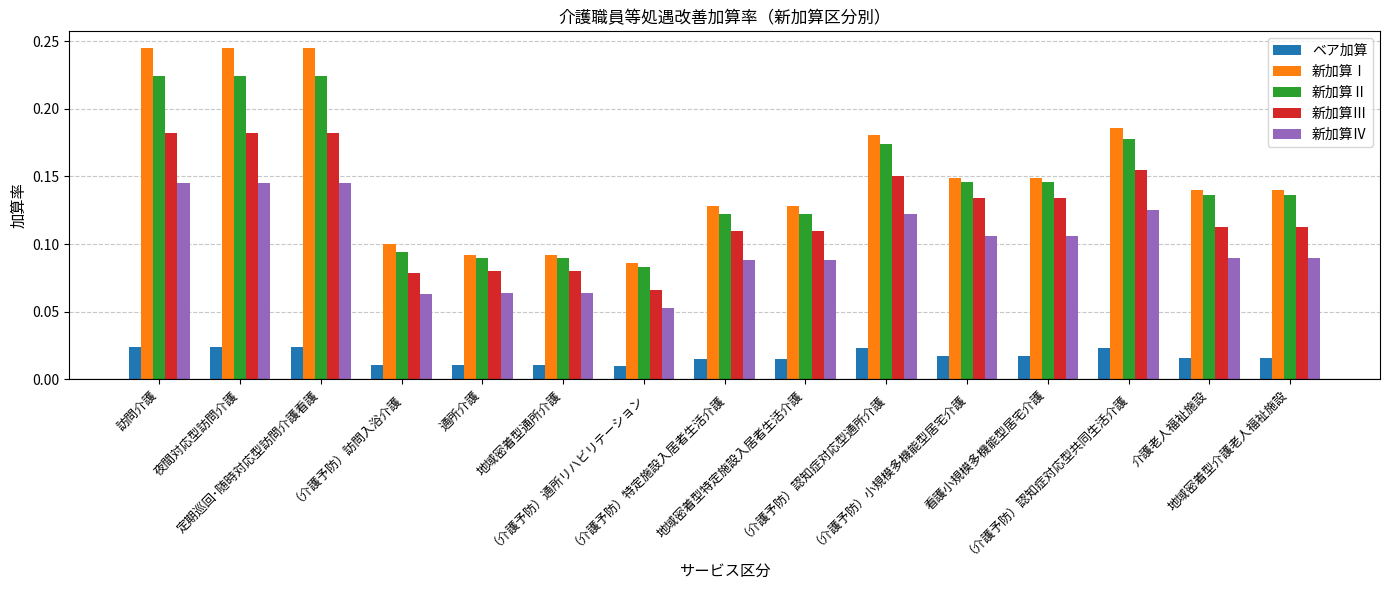

Count the 新加算Ⅳ values in the range 0 to 1.

15